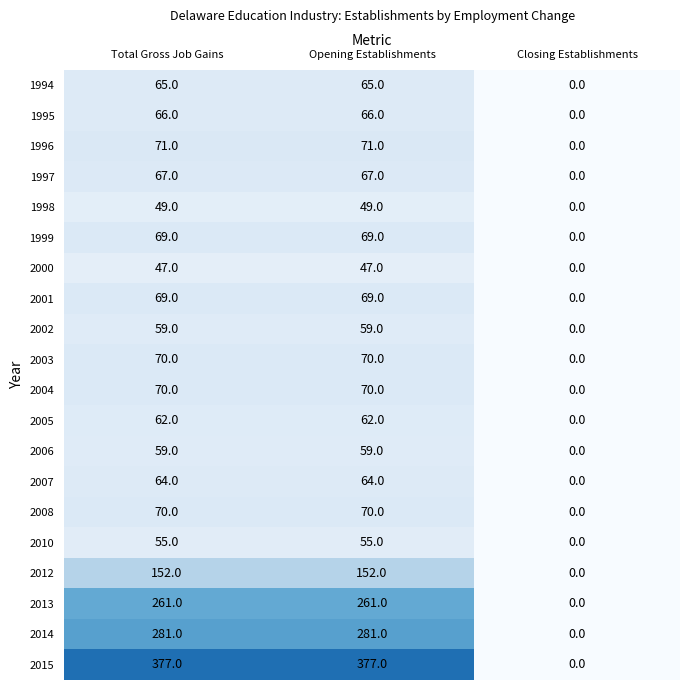

Is the value of 2005 at Opening Establishments greater than the value of 2012 at Total Gross Job Gains?

No